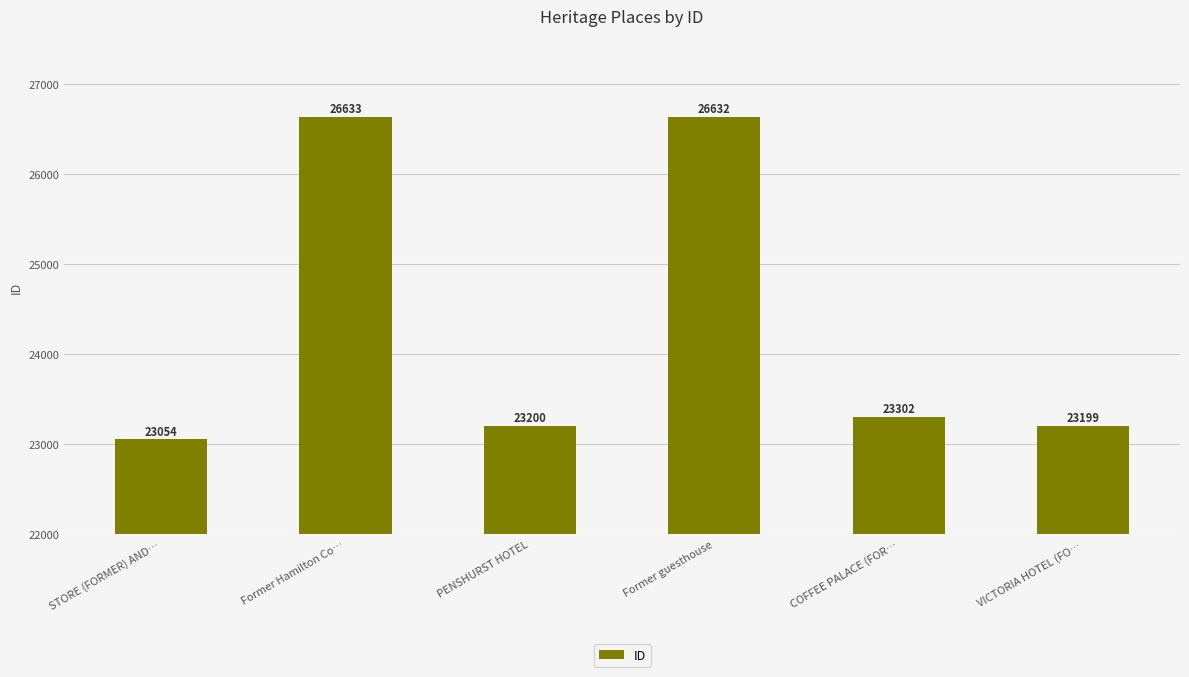

Which category has the highest value across all series?

Former Hamilton Co…